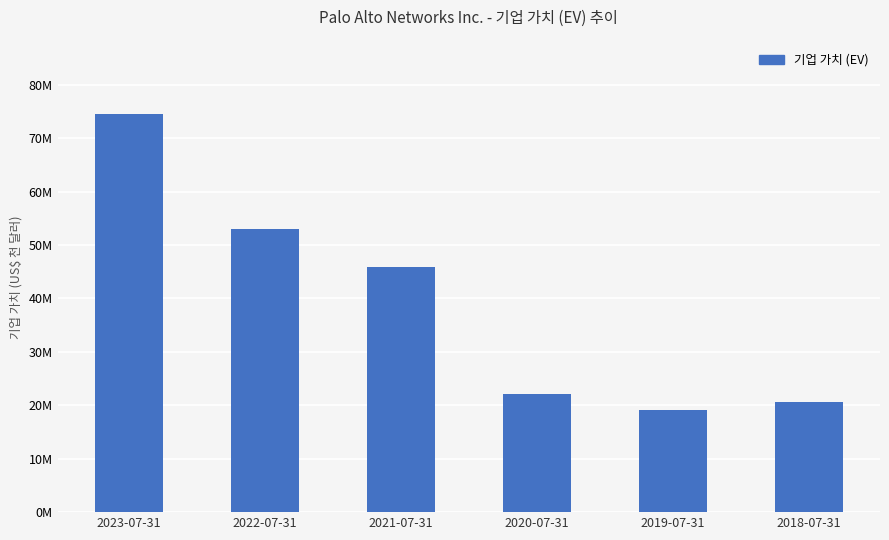

What is the difference between the maximum and minimum values?

55395202